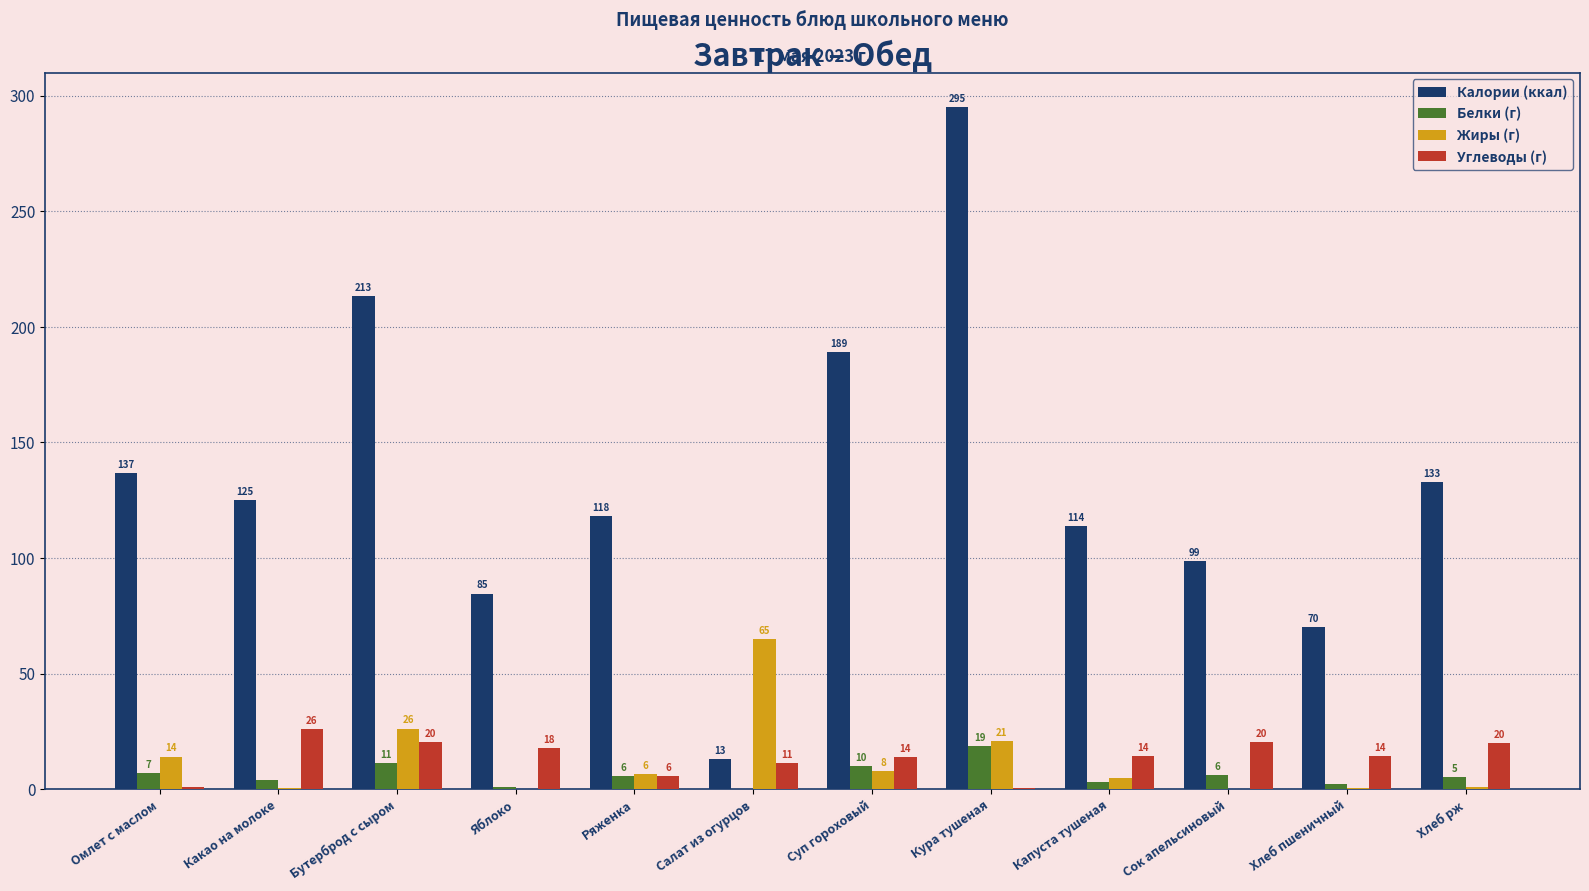

The value of Калории (ккал) at Капуста тушеная is 113.7. True or false?

True